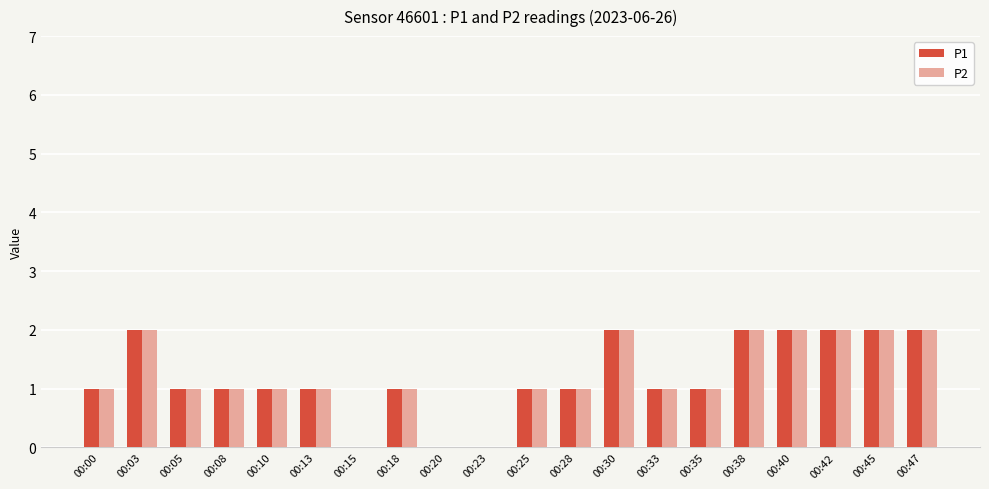

Is it true that P1 equals 1 at 00:08?

True